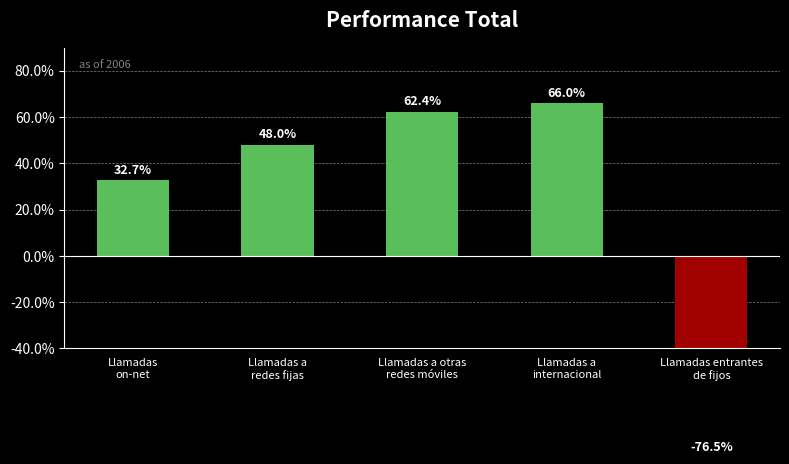

Reading left to right, extract all data points from this chart.

32.7	48.0	62.4	66.0	-76.5